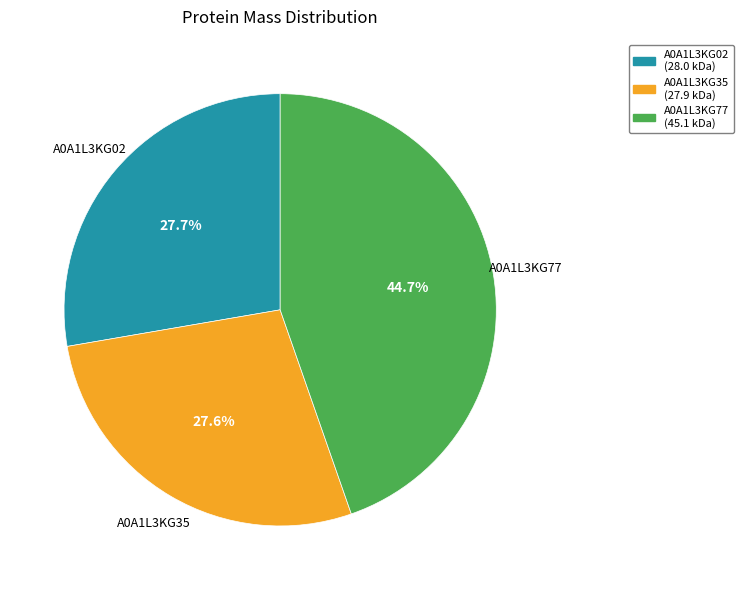

To the nearest percent, what portion does A0A1L3KG02 represent?

28%